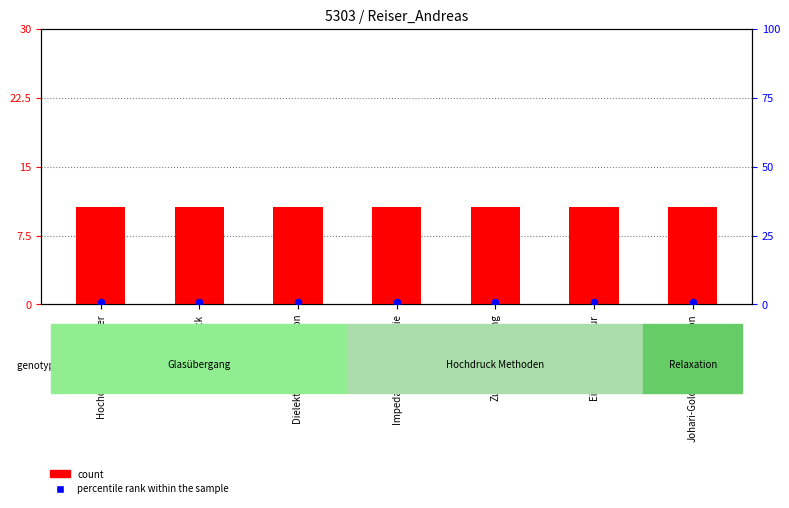

Which series reaches the maximum Y coordinate?

count